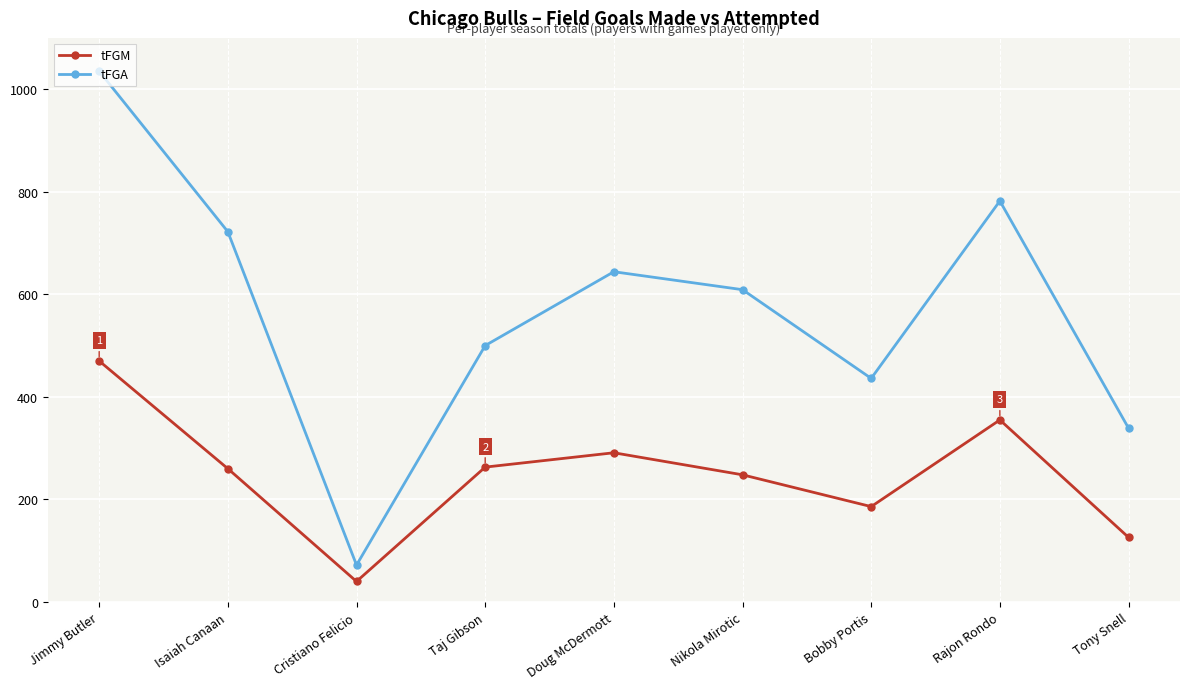

What position from the left is Isaiah Canaan?

2